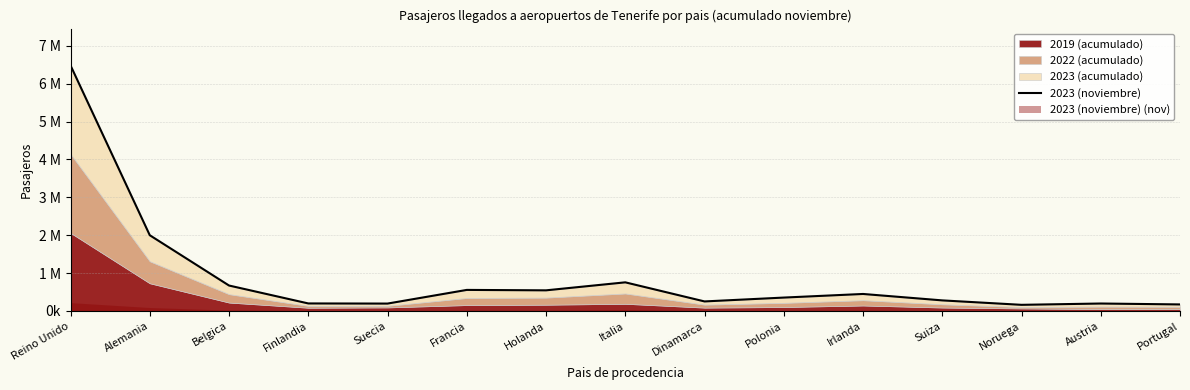

Rank the categories by value from highest to lowest.

Reino Unido, Alemania, Italia, Belgica, Francia, Holanda, Irlanda, Polonia, Suiza, Dinamarca, Finlandia, Austria, Suecia, Portugal, Noruega